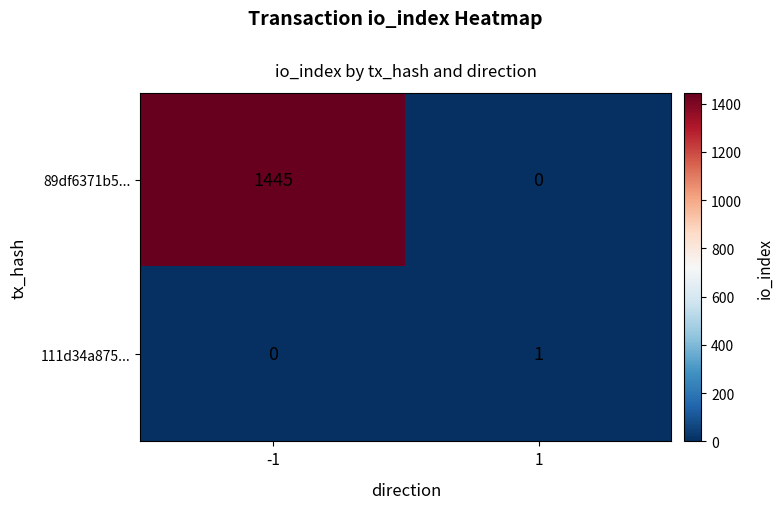

What is the maximum value shown in the chart?

1445